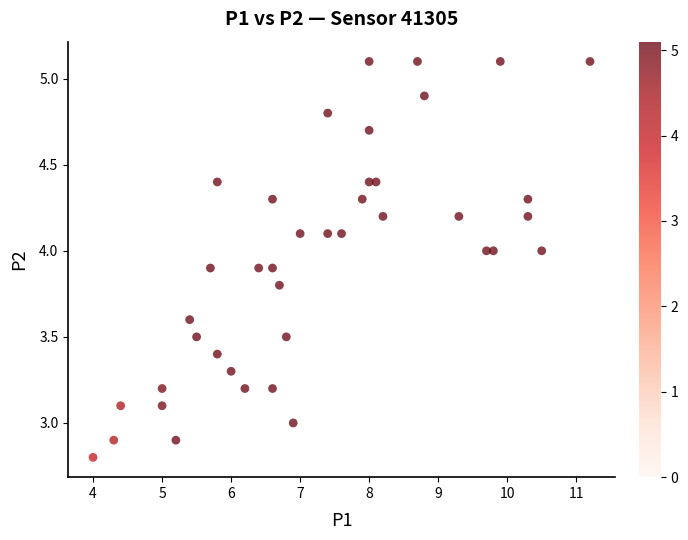

What is the range of Y values (max minus min)?

2.3